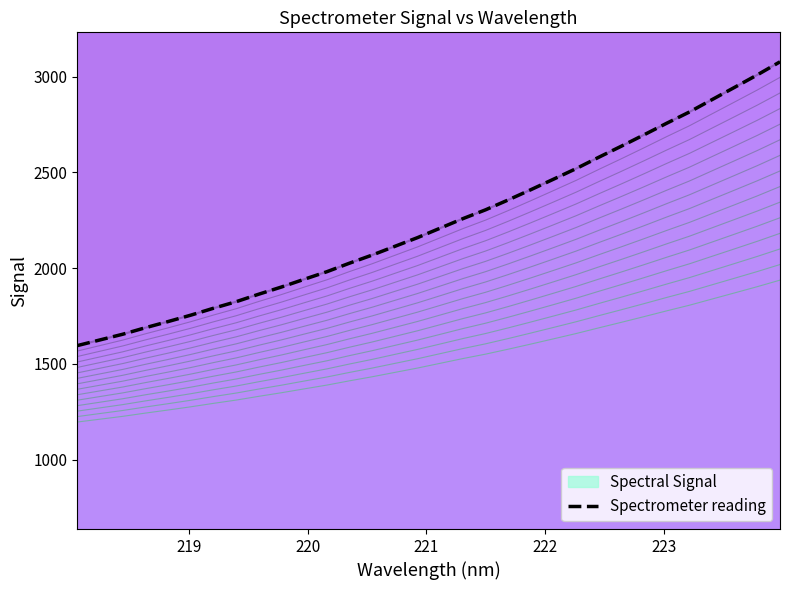

What is the difference between the maximum and minimum values?

1481.3